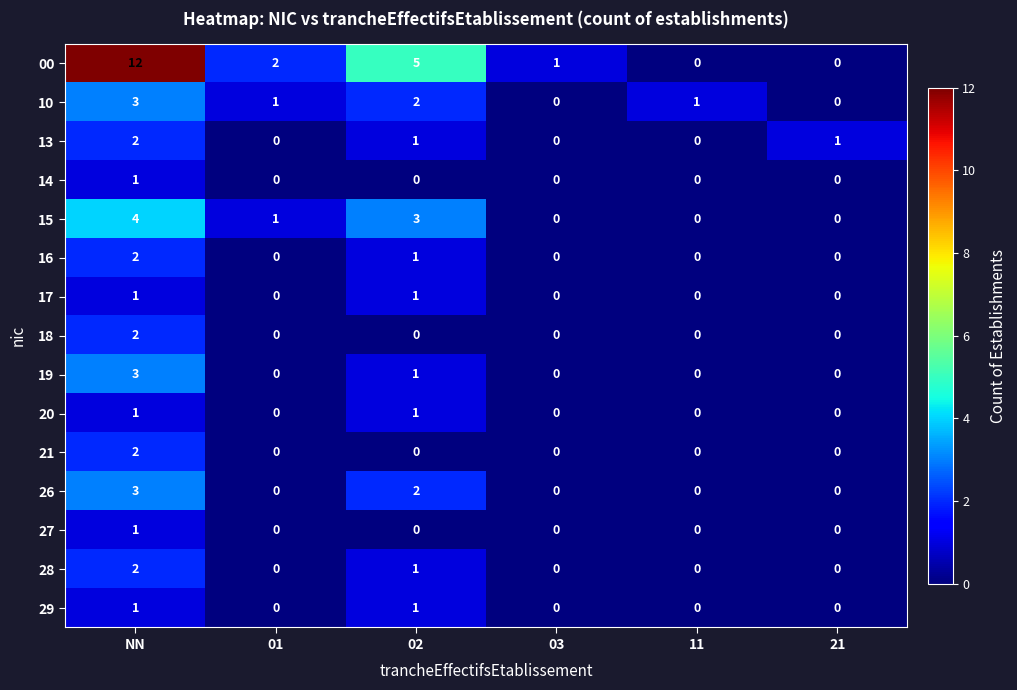

Which series has the largest total across all categories?

00